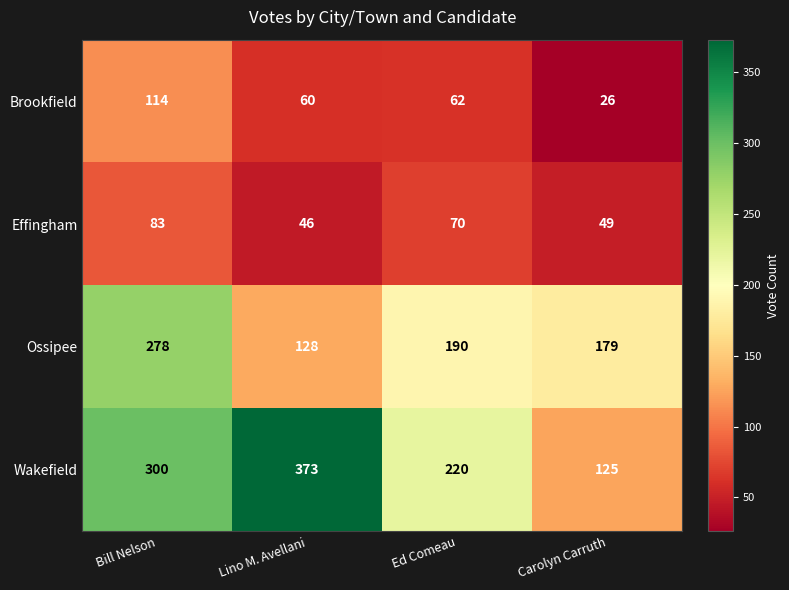

How many categories are shown in the chart?

4